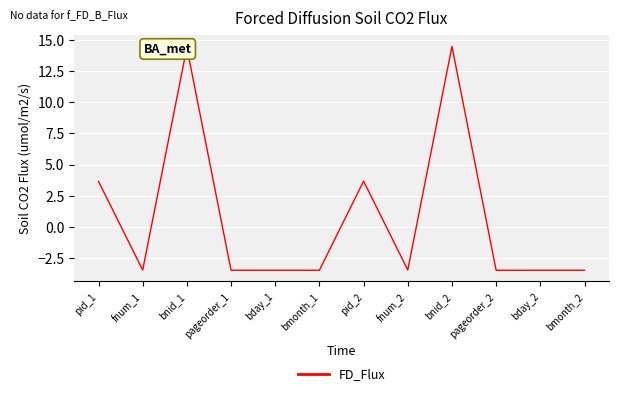

How many lines are shown in the chart?

1